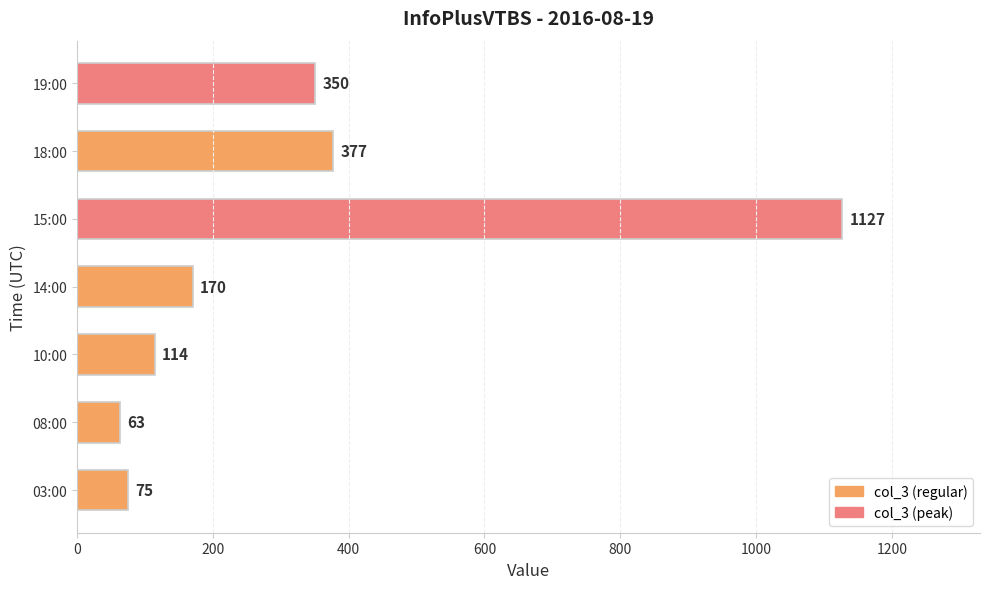

Which category has the highest value across all series?

15:00